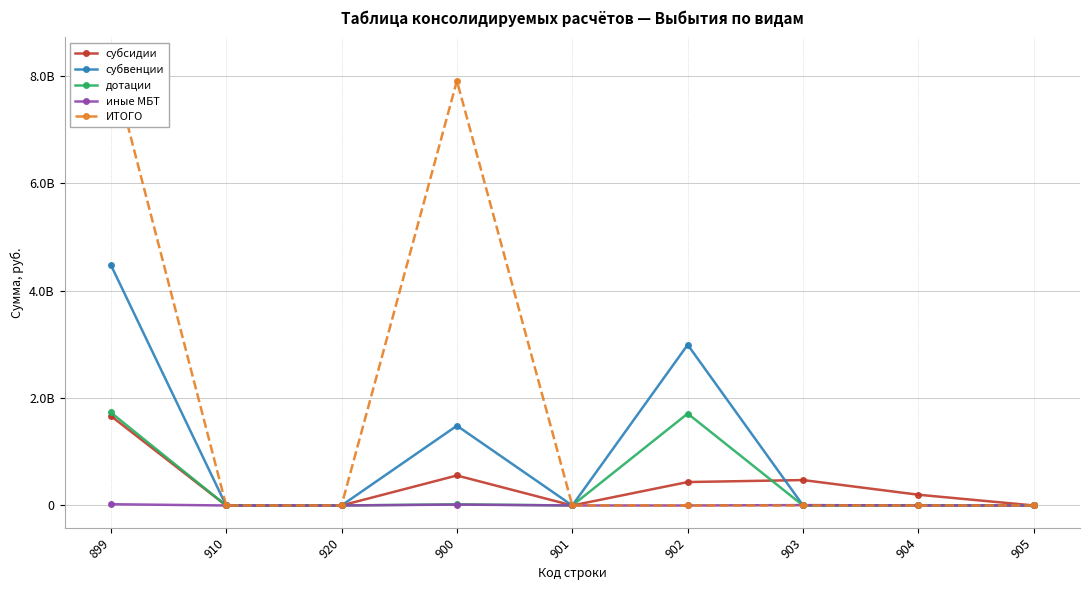

How many lines are shown in the chart?

5